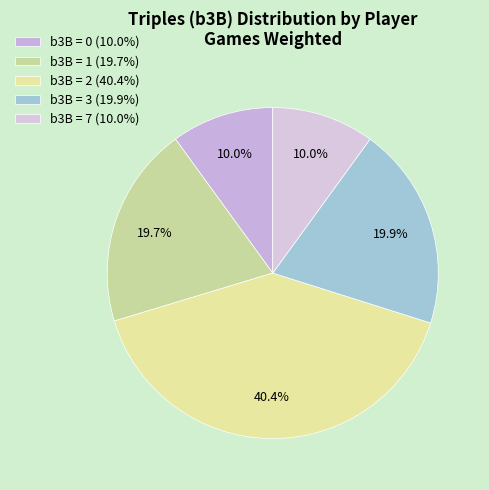

How many slices are in this pie chart?

5